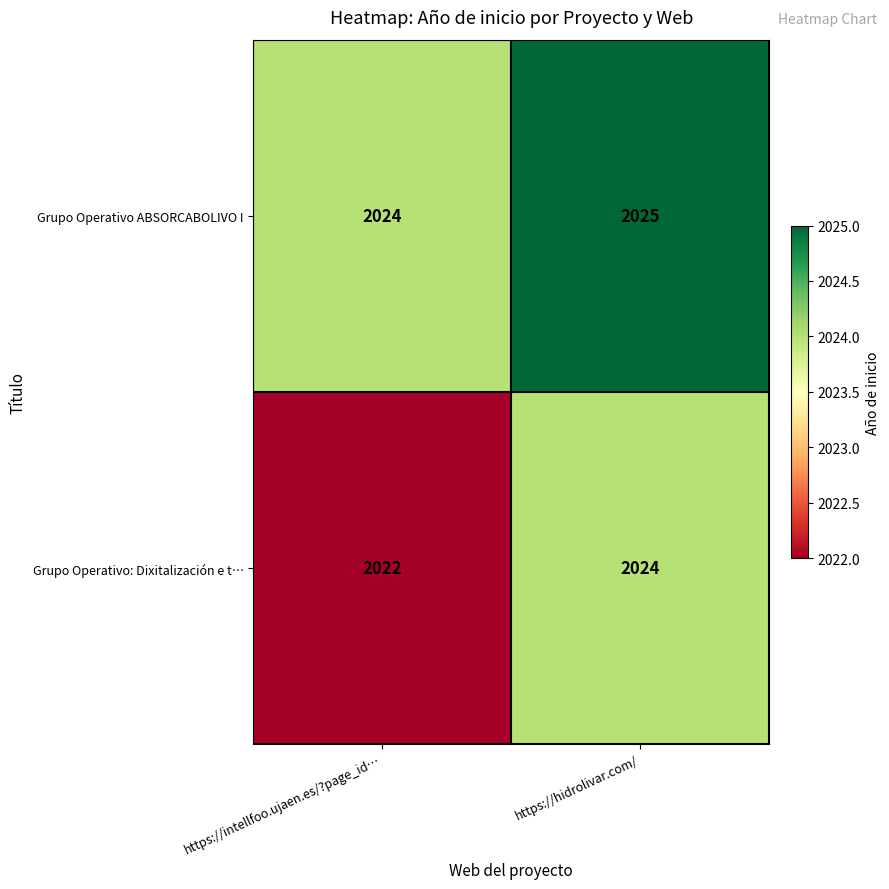

What is the spread (max minus min) of values at https://intellfoo.ujaen.es/?page_id…?

2